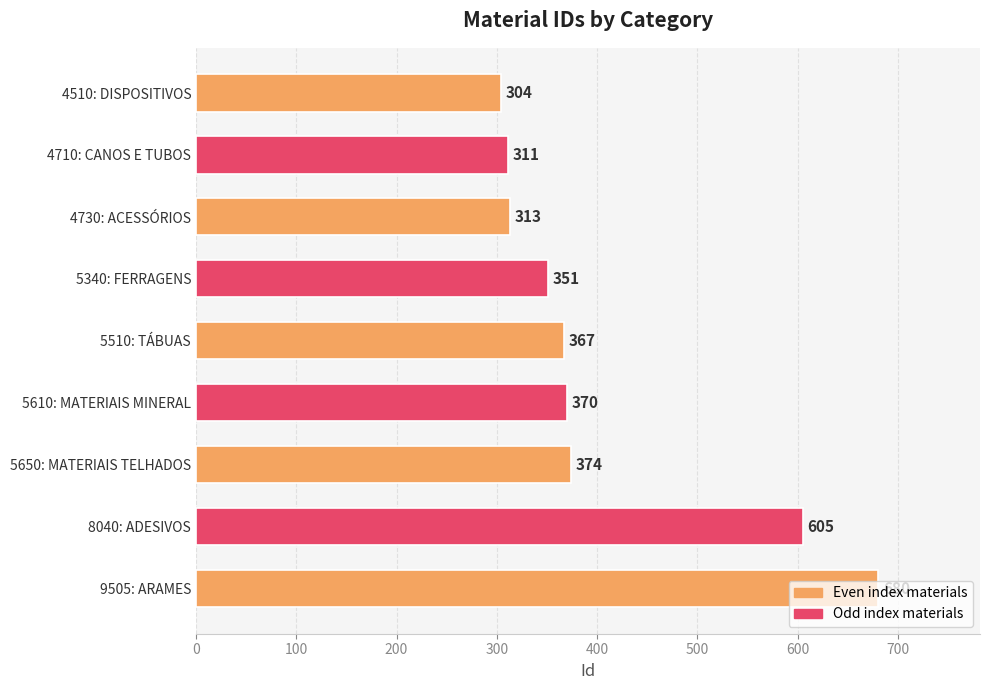

What is the difference between the maximum and minimum values?

376